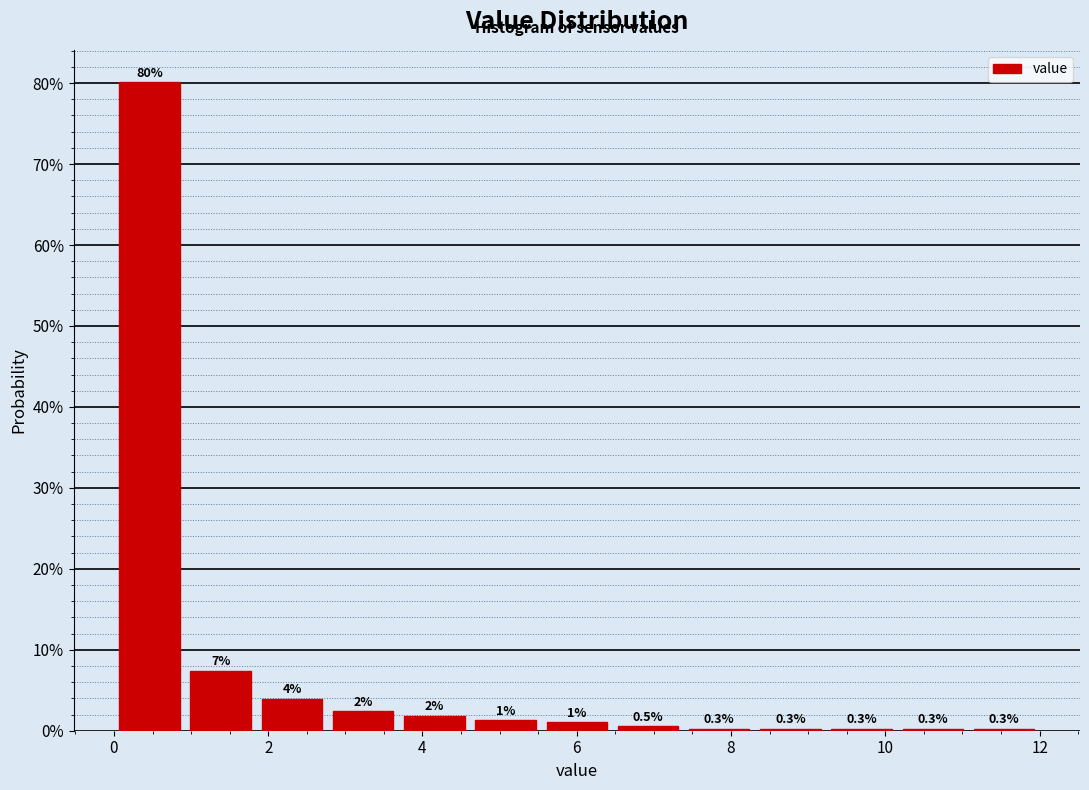

Which range on the x-axis has the tallest bar?

0.0 to 1.0